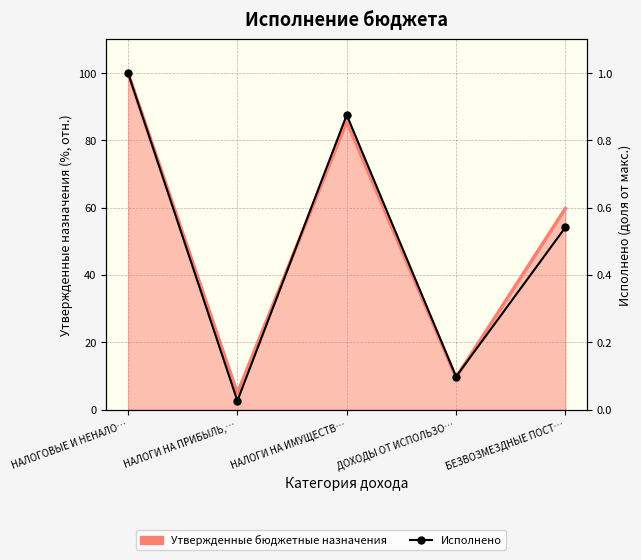

True or false: Утвержденные бюджетные назначения and Исполнено cross at least once.

False